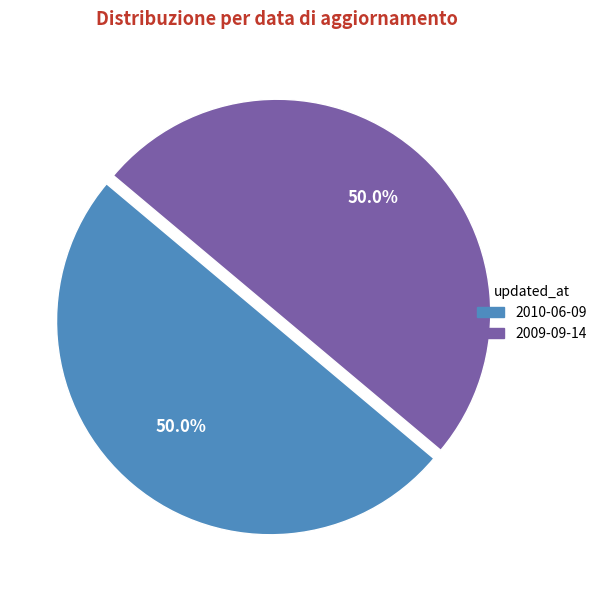

The 2010-06-09 slice represents 37% of the pie. True or false?

False